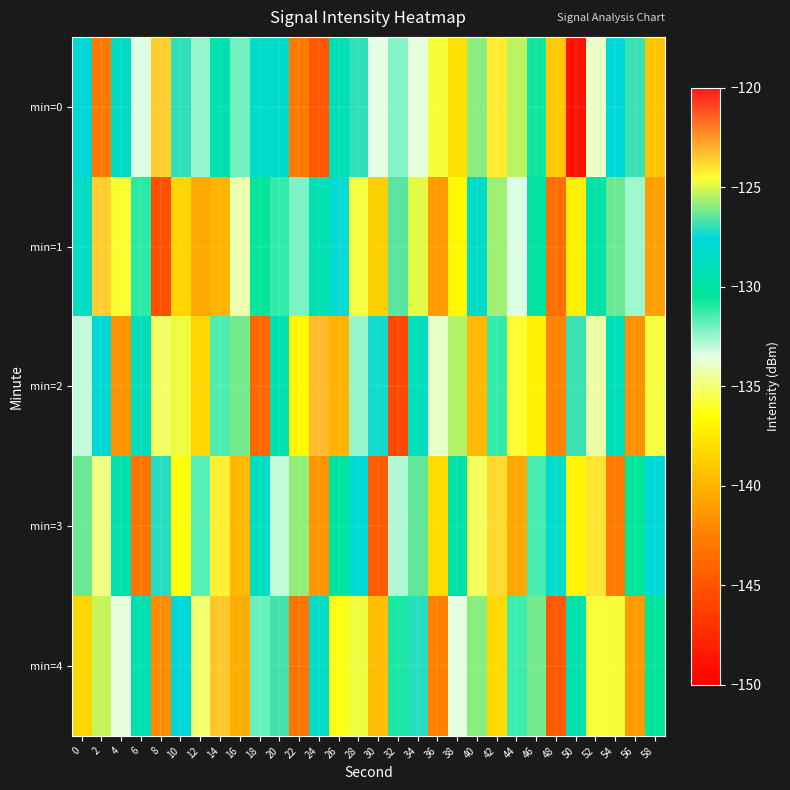

Reading left to right, what are all the values shown in this chart?

min=0: 0=-127.5	2=-142.7	4=-128.5	6=-133.4	8=-123.6	10=-127.0	12=-132.4	14=-129.6	16=-132.0	18=-128.1	20=-128.0	22=-142.8	24=-144.8	26=-129.2	28=-127.0	30=-133.5	32=-132.2	34=-133.7	36=-124.6	38=-137.9	40=-126.0	42=-124.2	44=-125.3	46=-130.7	48=-139.1	50=-149.0	52=-133.8	54=-127.6	56=-126.9	58=-139.2
min=1: 0=-128.6	2=-123.6	4=-135.8	6=-131.1	8=-145.3	10=-138.4	12=-140.5	14=-139.9	16=-134.3	18=-130.6	20=-131.2	22=-132.1	24=-129.3	26=-127.4	28=-135.6	30=-138.7	32=-126.5	34=-124.9	36=-141.2	38=-136.8	40=-128.3	42=-125.7	44=-133.4	46=-130.1	48=-143.5	50=-137.2	52=-129.8	54=-126.3	56=-132.6	58=-140.9
min=2: 0=-133.1	2=-127.8	4=-141.5	6=-128.9	8=-135.2	10=-124.7	12=-138.3	14=-131.6	16=-126.1	18=-143.8	20=-129.4	22=-136.7	24=-123.2	26=-140.1	28=-132.5	30=-127.3	32=-145.6	34=-128.8	36=-133.9	38=-125.4	40=-139.7	42=-131.2	44=-124.5	46=-137.1	48=-142.3	50=-126.8	52=-134.4	54=-129.1	56=-141.6	58=-135.7
min=3: 0=-126.3	2=-134.8	4=-129.5	6=-143.2	8=-127.1	10=-136.4	12=-131.7	14=-124.3	16=-139.9	18=-128.6	20=-133.1	22=-125.8	24=-141.4	26=-130.2	28=-127.7	30=-144.5	32=-132.8	34=-126.4	36=-138.1	38=-129.9	40=-135.3	42=-123.8	44=-140.6	46=-131.4	48=-128.2	50=-136.9	52=-124.1	54=-142.7	56=-130.5	58=-127.6
min=4: 0=-138.5	2=-125.2	4=-133.7	6=-129.3	8=-141.8	10=-127.6	12=-135.1	14=-123.4	16=-140.3	18=-131.9	20=-126.7	22=-143.1	24=-128.4	26=-136.2	28=-124.8	30=-139.6	32=-130.8	34=-127.1	36=-142.4	38=-133.5	40=-125.9	42=-138.2	44=-131.3	46=-126.2	48=-144.7	50=-129.7	52=-135.8	54=-124.6	56=-141.1	58=-130.4